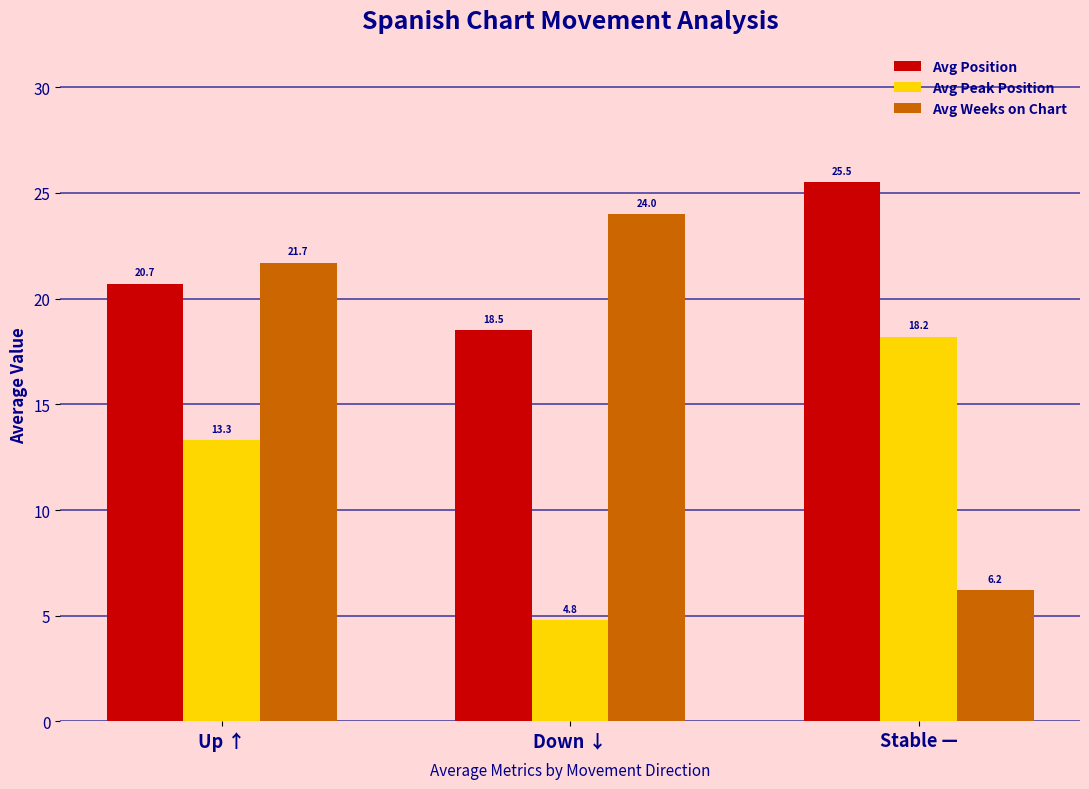

Between Up ↑ and Down ↓, which series saw the biggest shift?

Avg Peak Position